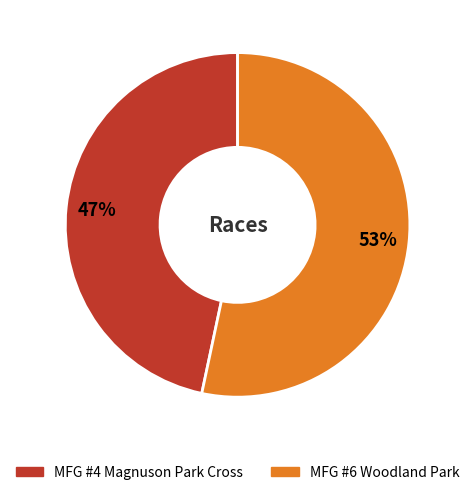

Does any single category account for the majority?

Yes